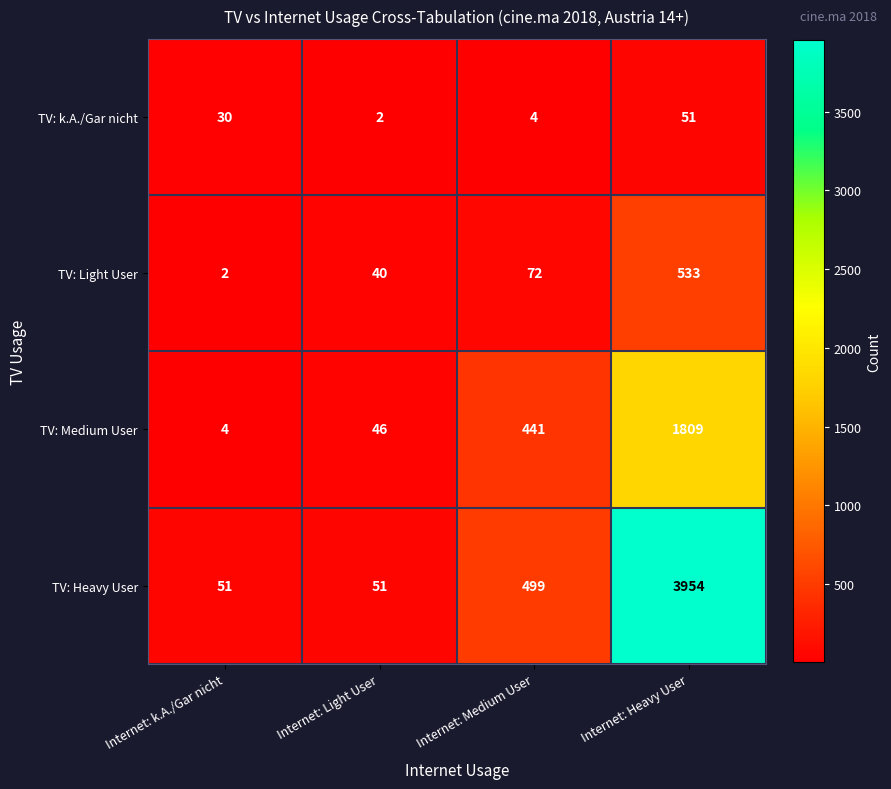

Where is TV: k.A./Gar nicht nearest to the value 26?

Internet: k.A./Gar nicht